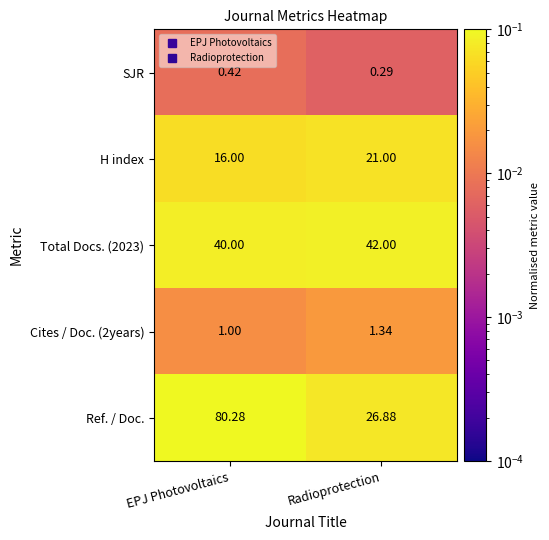

At which label is Cites / Doc. (2years) closest to 1?

EPJ Photovoltaics